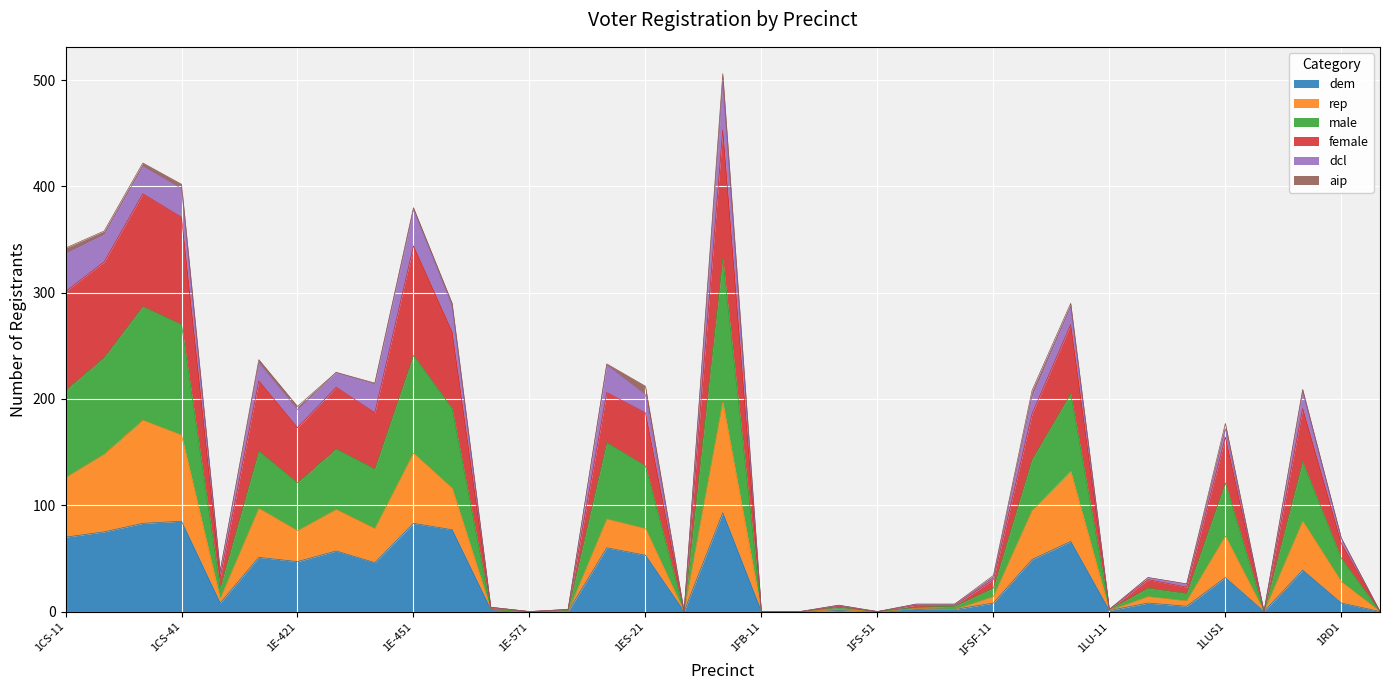

What are all the series names shown in the legend?

dem, rep, male, female, dcl, aip